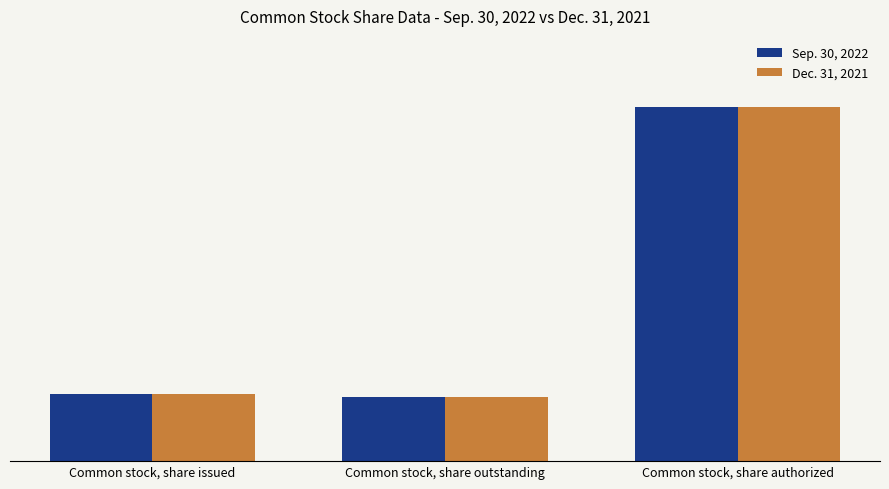

Where does the Dec. 31, 2021 series first go above 472746850?

Common stock, share authorized